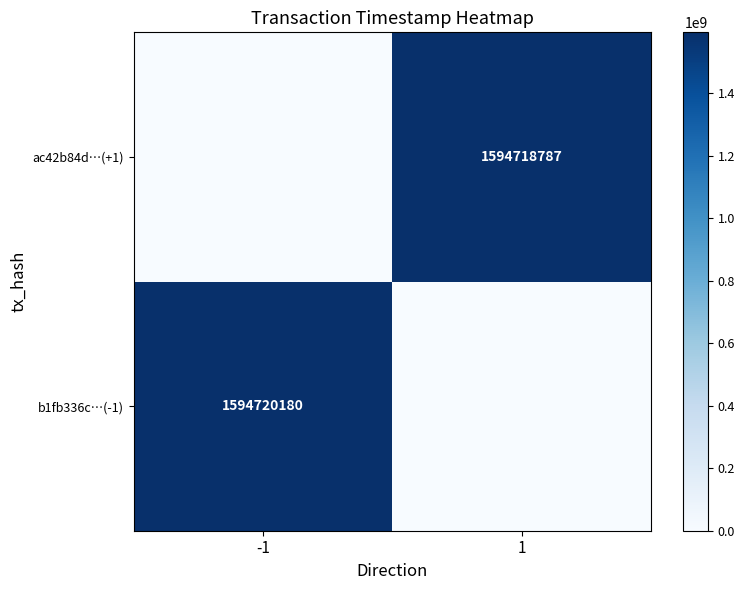

Count the number of data series in this chart.

2